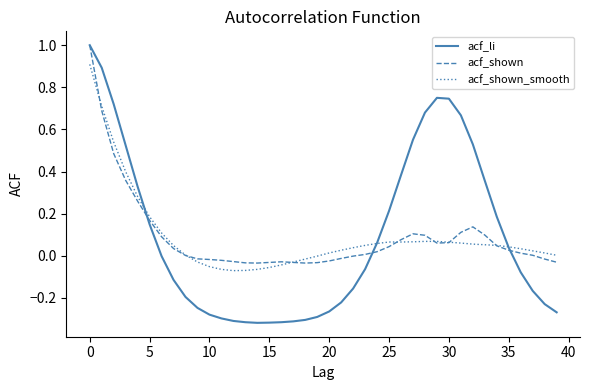

Which series has the largest range (max minus min)?

acf_li